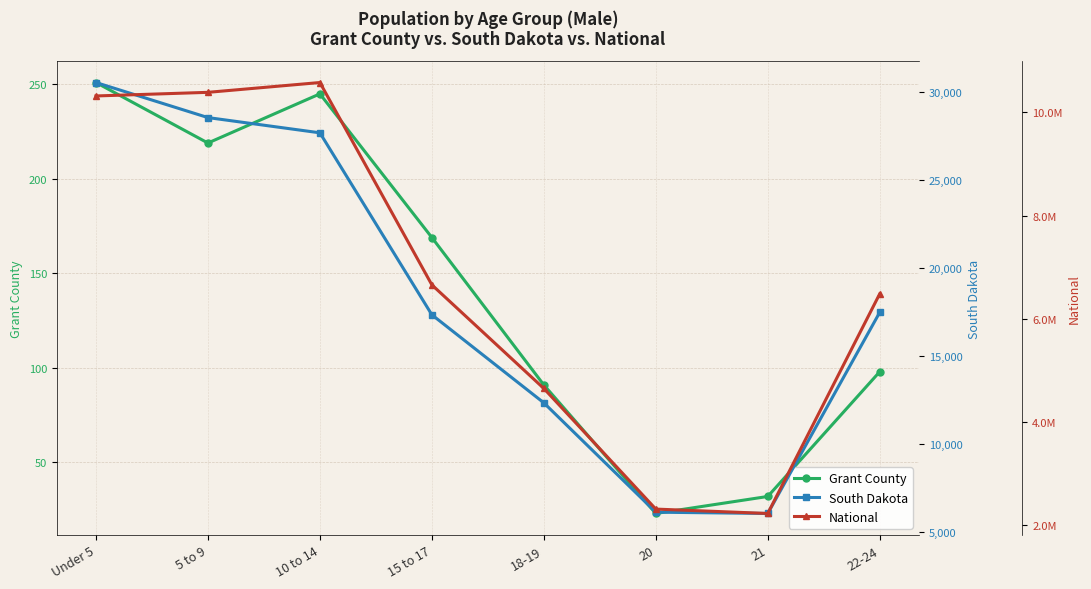

What is the difference between the maximum and minimum values in the National series?

8356664